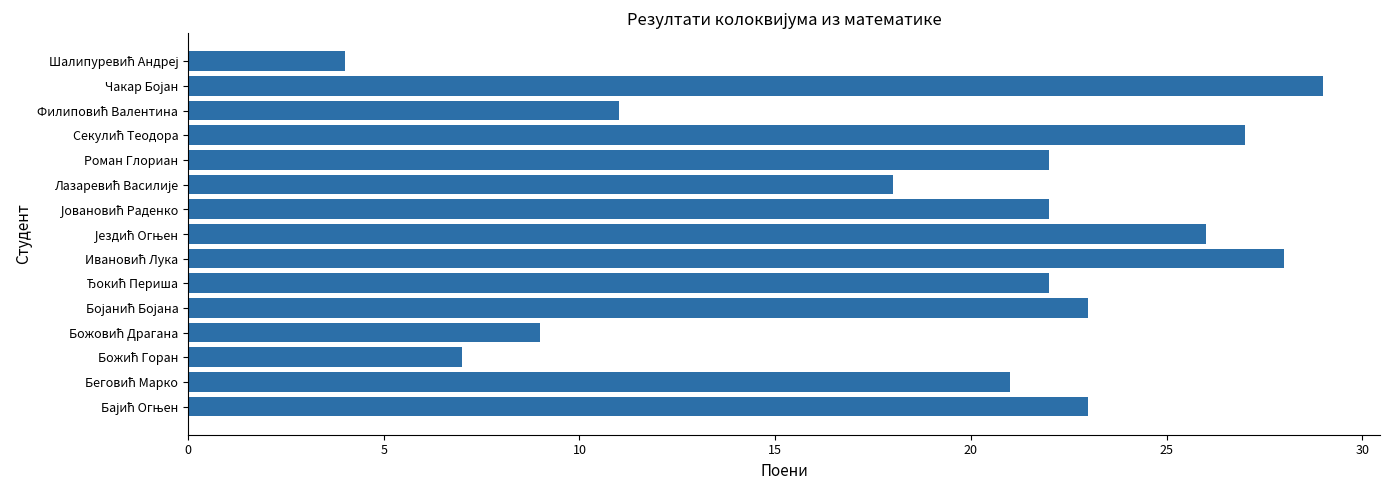

What is the difference between the second highest and second lowest values?

21